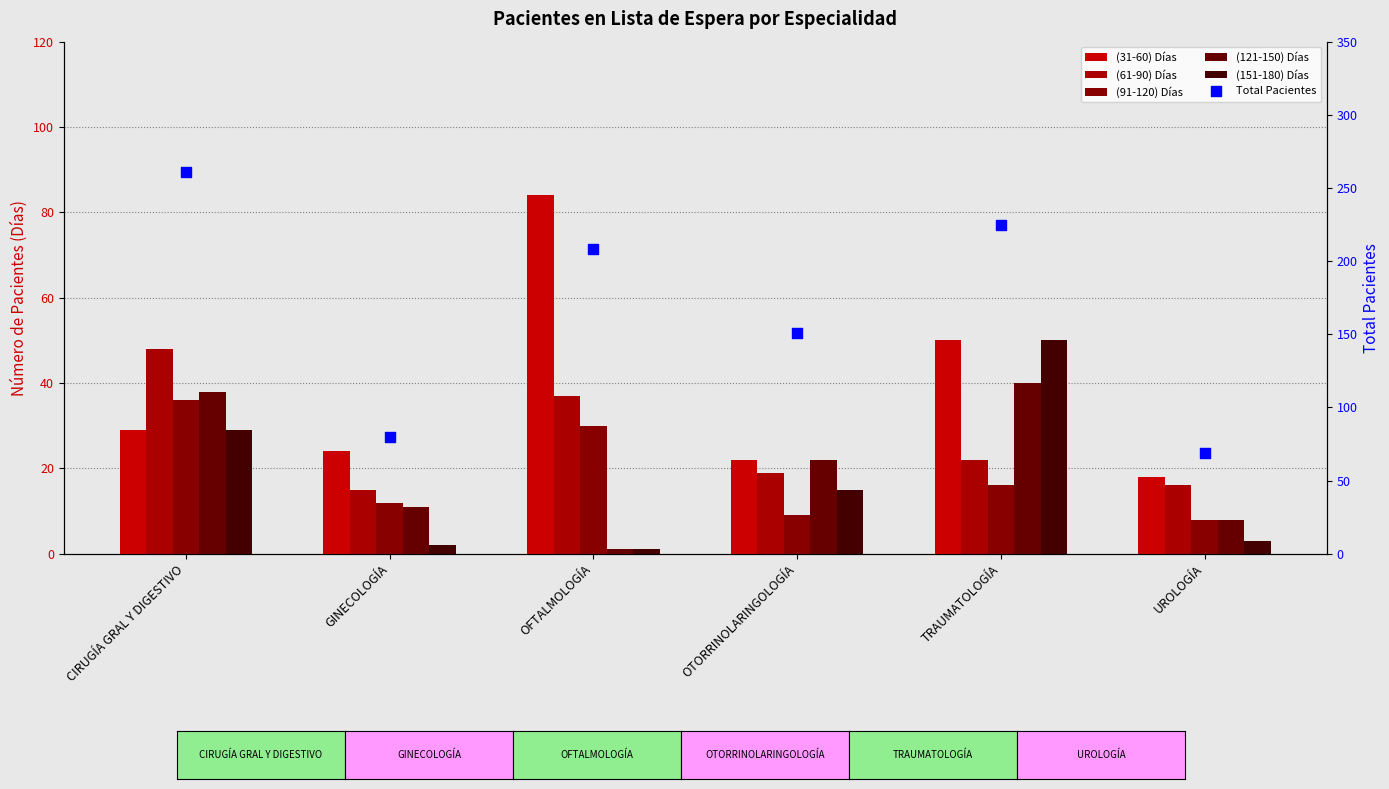

At which category is the sum across all series the highest?

CIRUGÍA GRAL Y DIGESTIVO